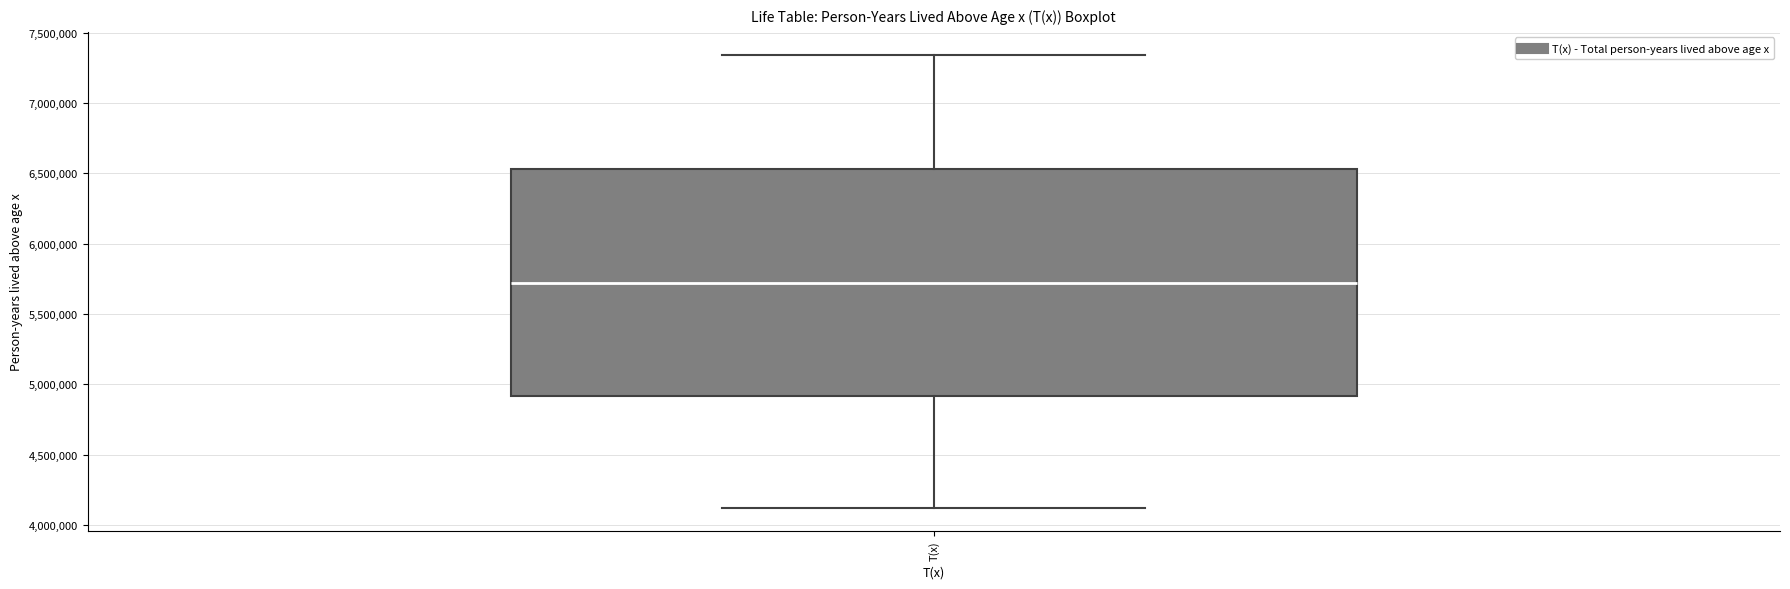

Where does the upper whisker of the box for T(x) end on the y-axis? The values are not printed on the chart, so give them approximately, as read against the axis.

7350000